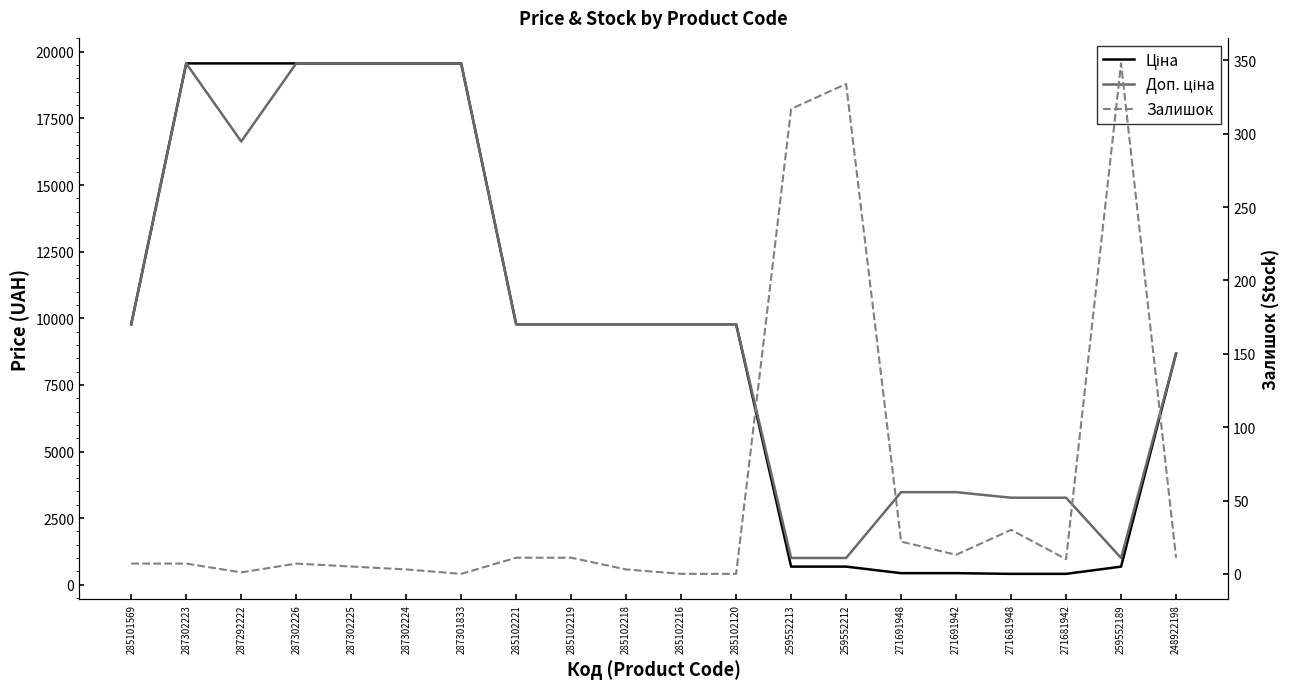

Rank the series at 248922198 from lowest to highest value.

Залишок, Ціна, Доп. ціна